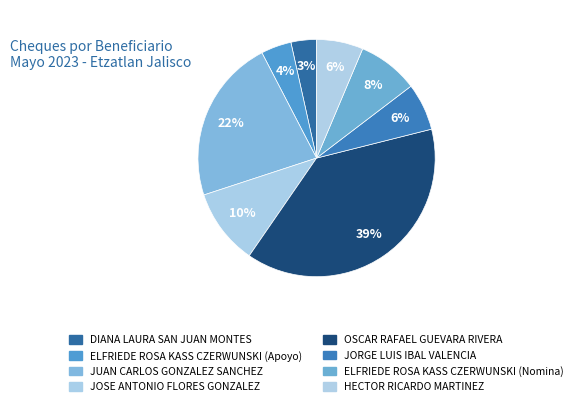

Combined, what portion of the pie is OSCAR RAFAEL GUEVARA RIVERA and JUAN CARLOS GONZALEZ SANCHEZ?

60.9%